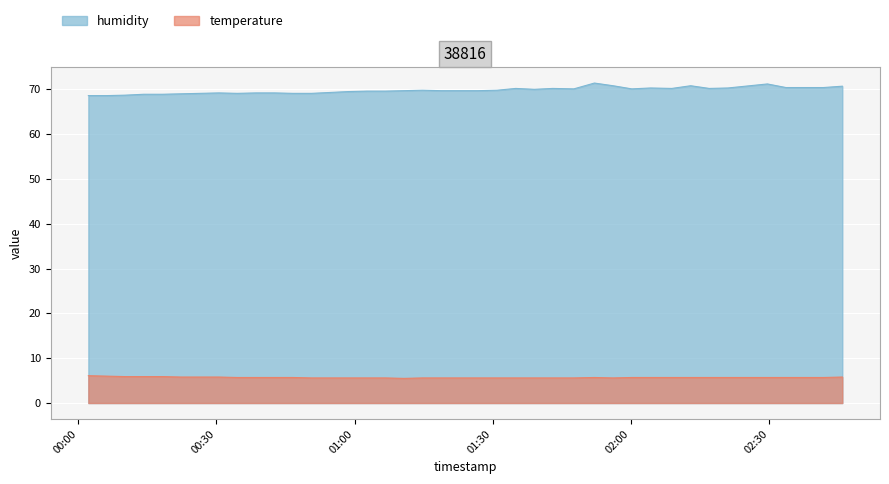

Count the temperature values in the range 5 to 6.

39